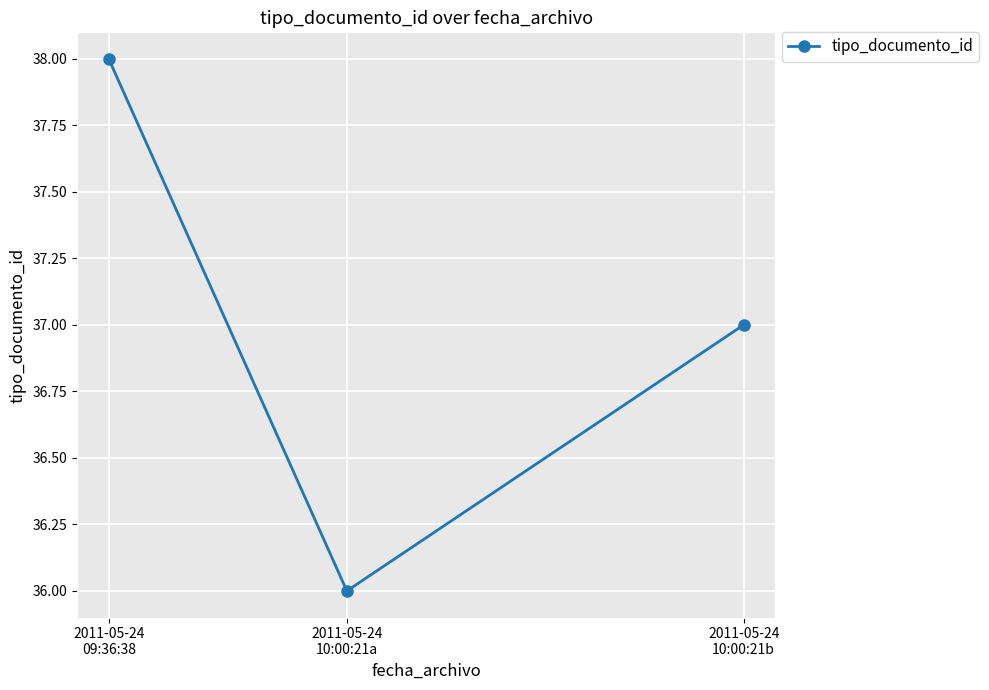

What is the difference between the maximum and minimum values?

2